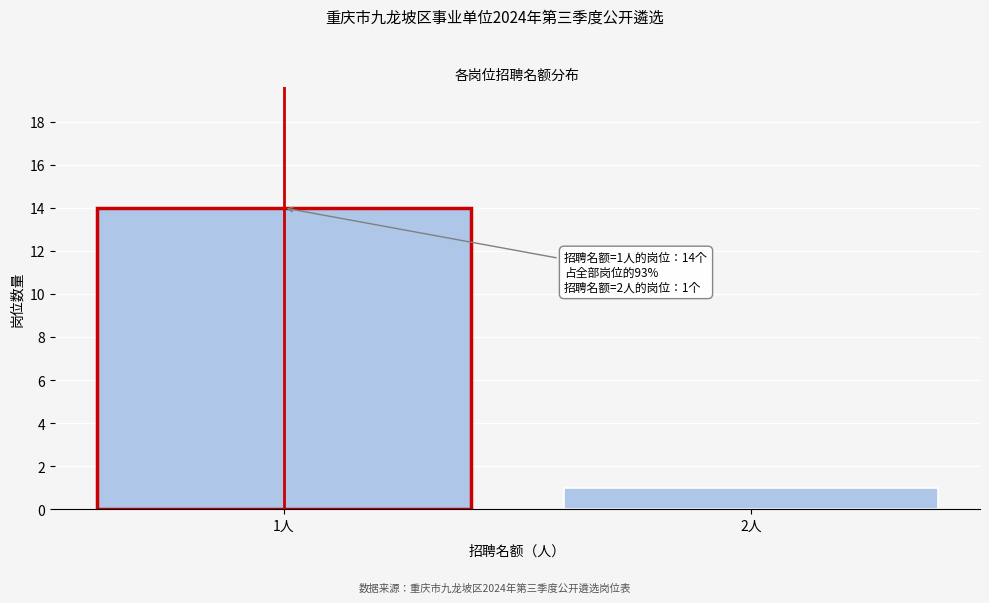

Reading right to left, transcribe all the data shown in this chart.

1	14